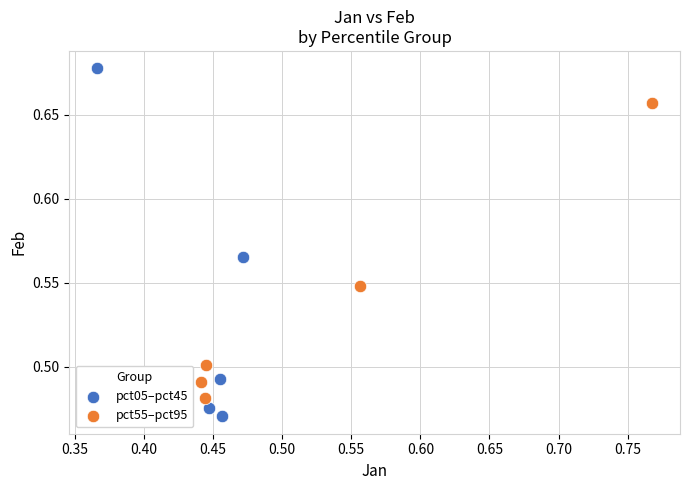

Which series contains the highest Y value?

pct05–pct45